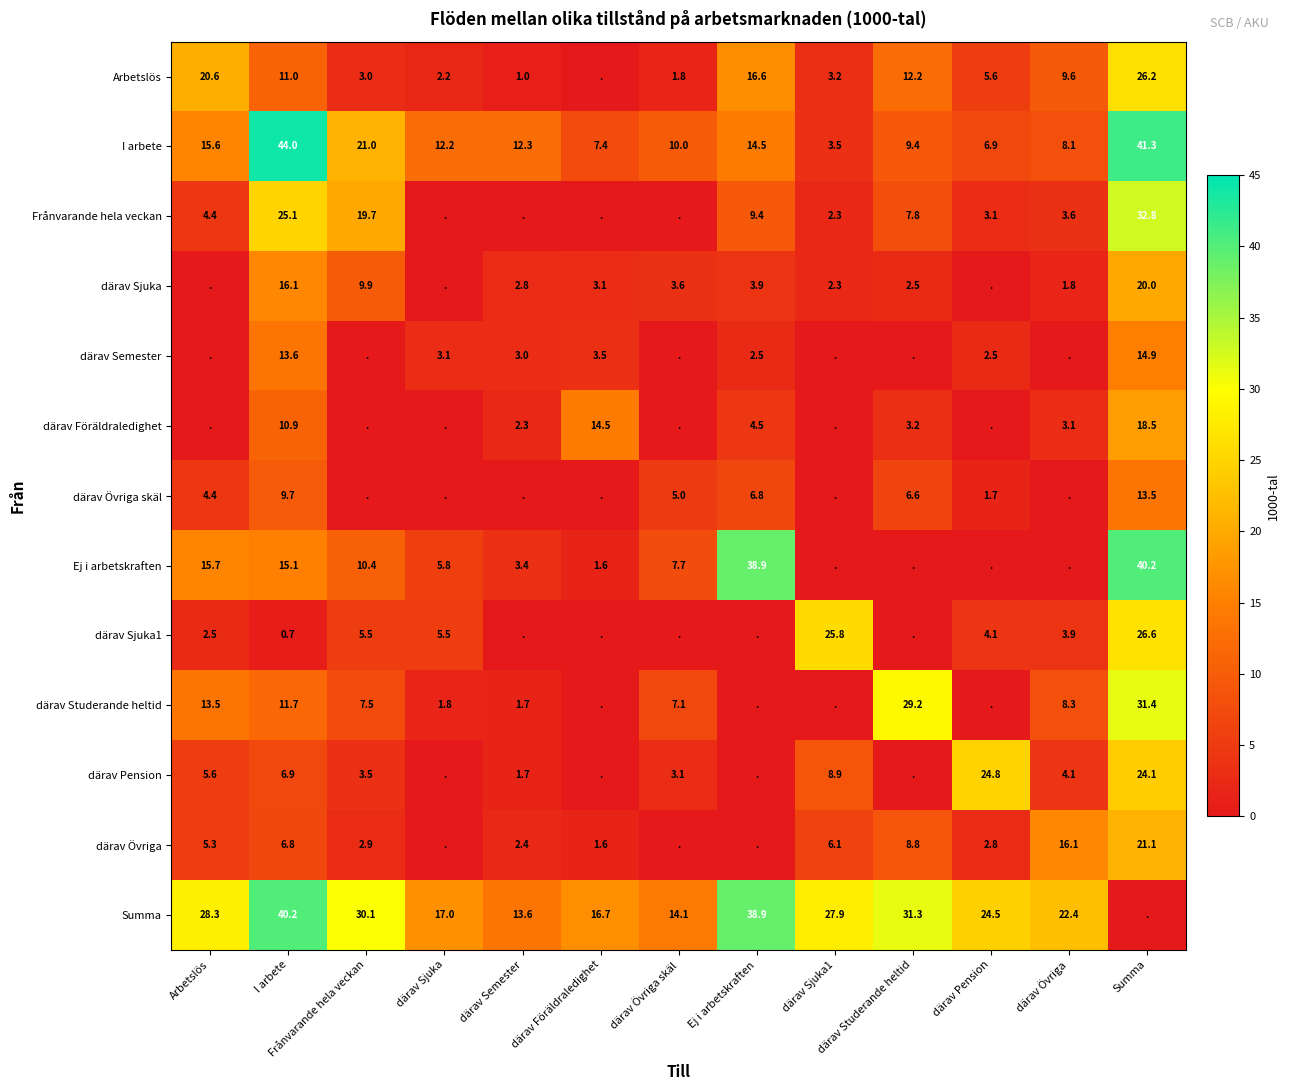

True or false: Frånvarande hela veckan has a value of 1.4 at Arbetslös.

False